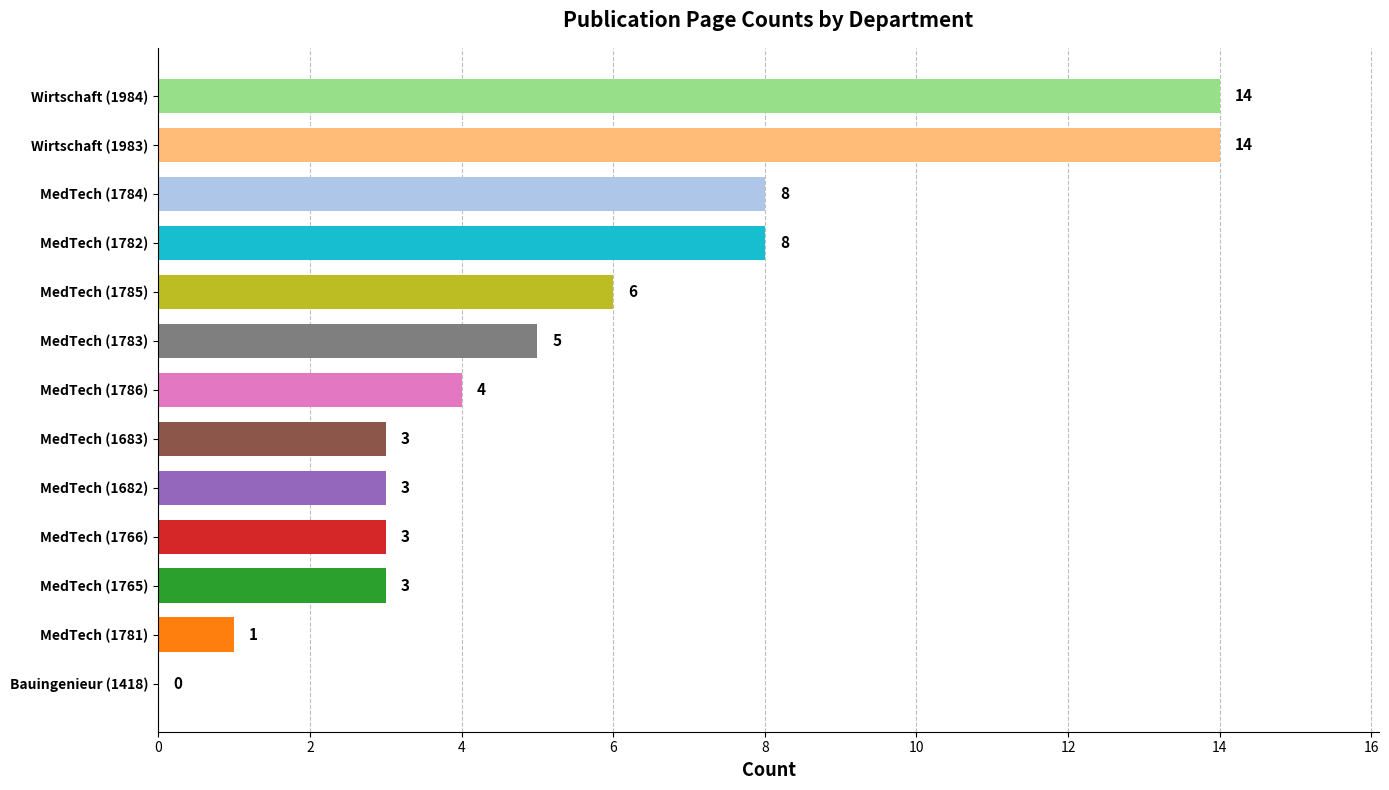

What is the change in value from MedTech (1765) to MedTech (1785)?

+3